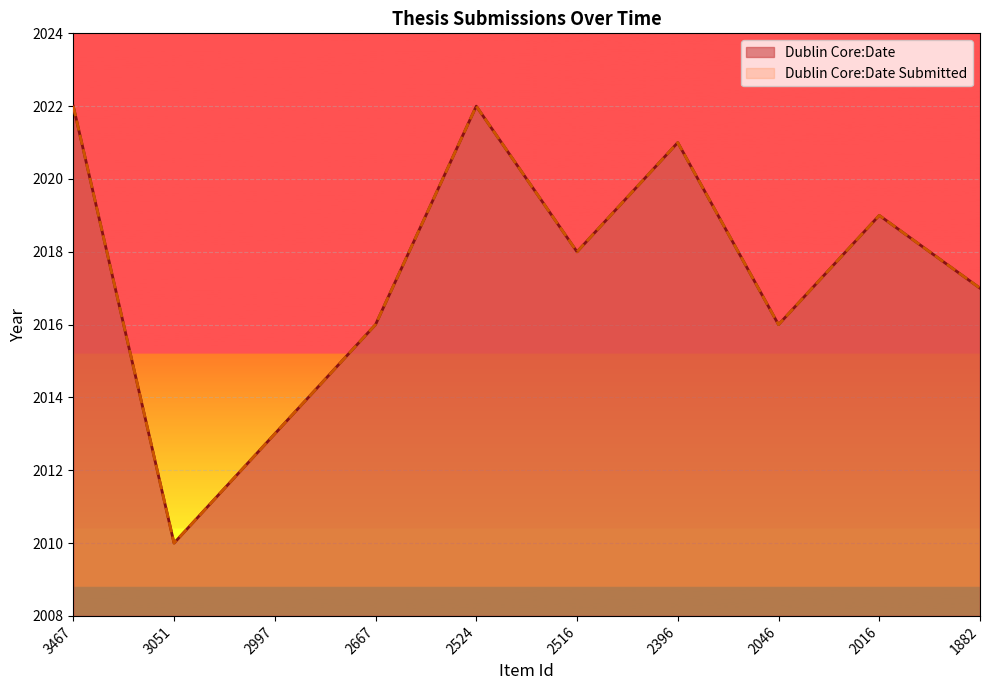

Which category has the lowest value across all series?

3051